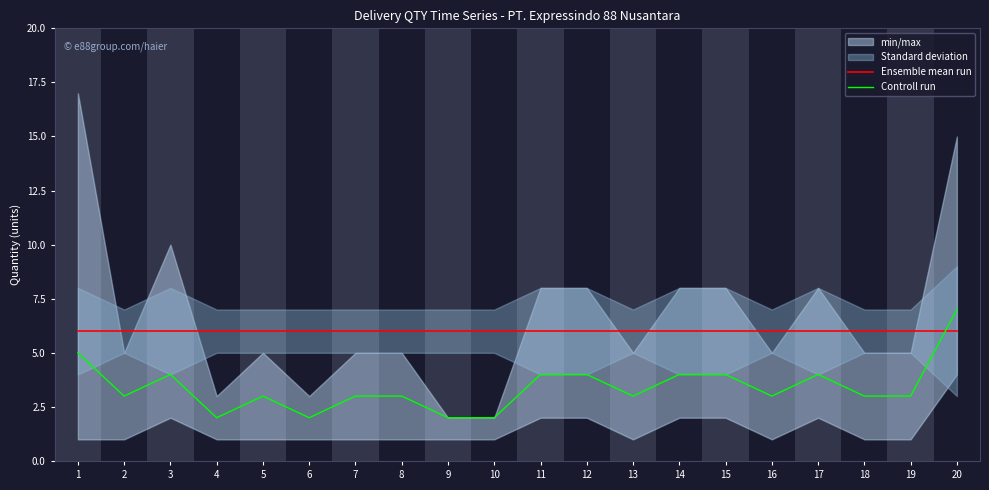

What value does the Ensemble mean run series have at 9?

6